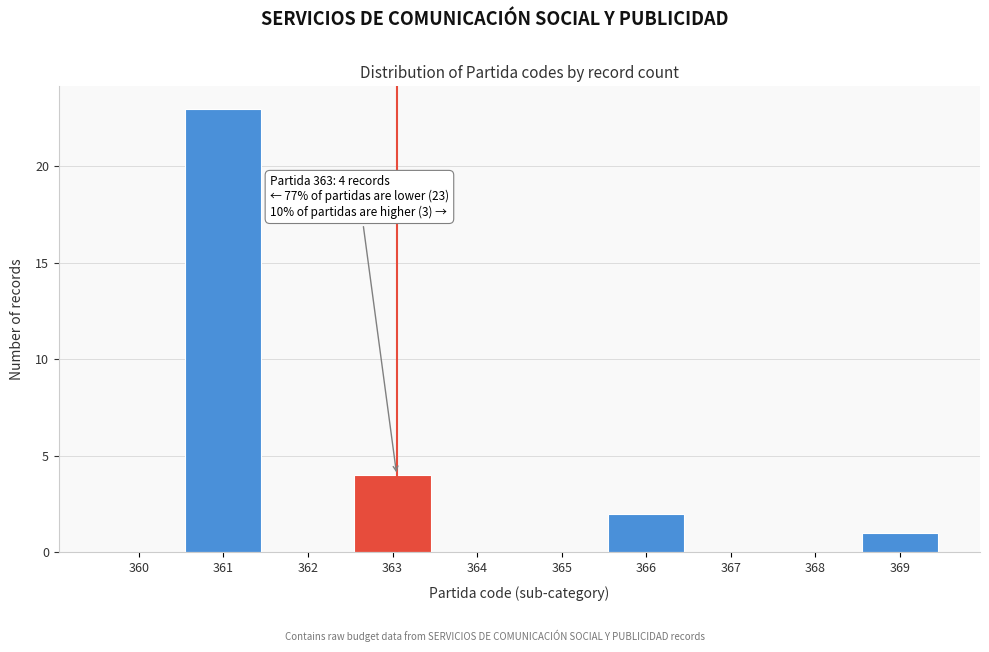

Reading left to right, list all the values displayed in this chart.

360=0	361=23	362=0	363=4	364=0	365=0	366=2	367=0	368=0	369=1